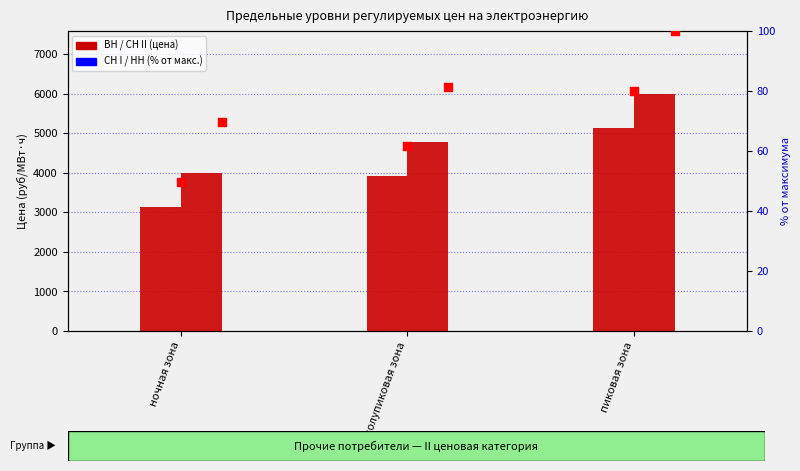

Which series contains the highest Y value?

СН II